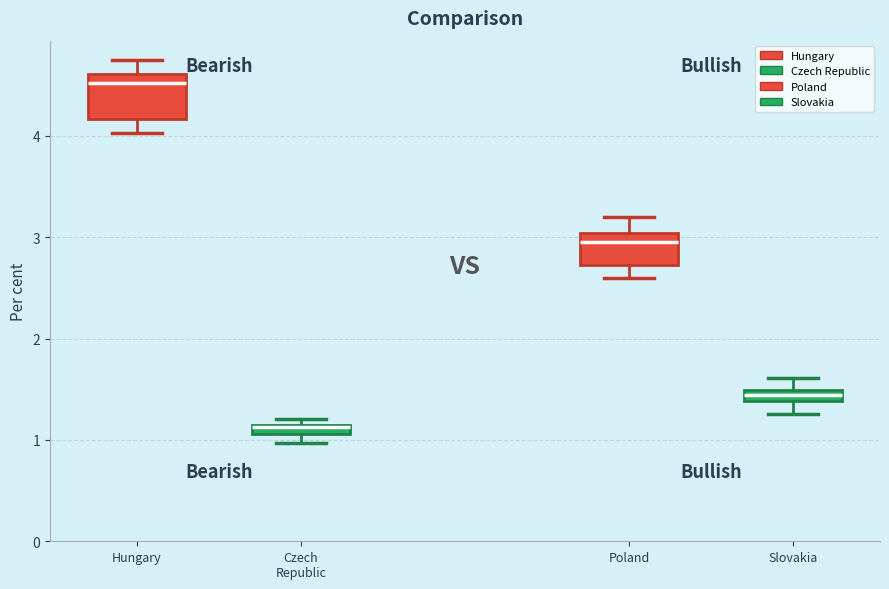

Where does the lower whisker of the box for Slovakia end on the y-axis? The values are not printed on the chart, so give them approximately, as read against the axis.

1.3